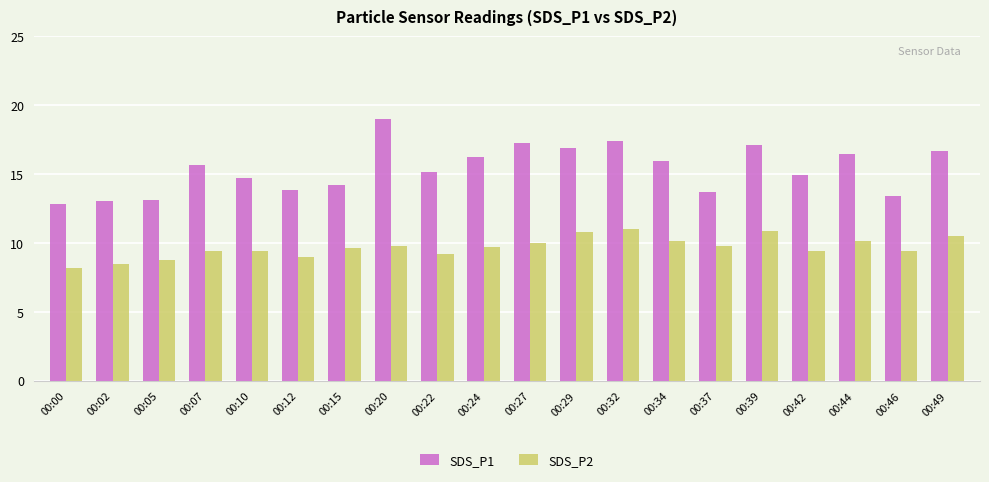

Which series has the largest total across all categories?

SDS_P1